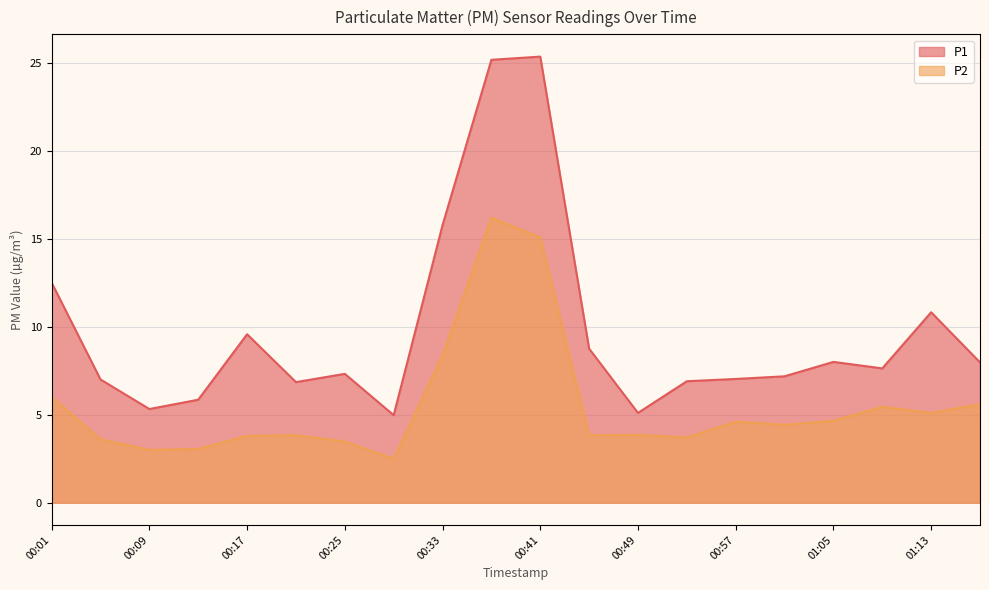

What is the value of the P2 point at the 1st from the left?

6.0